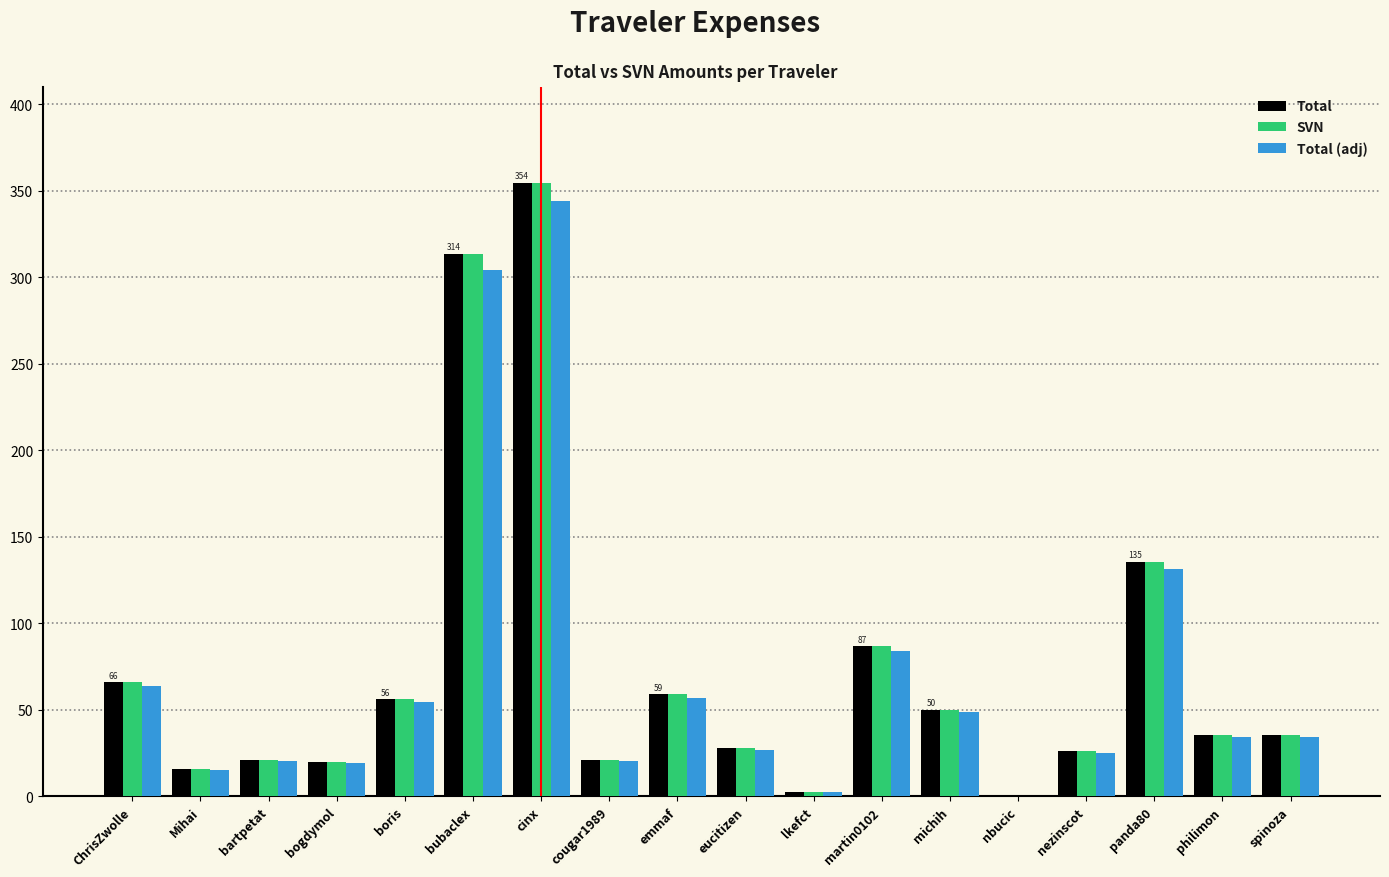

What is the sum of all Total values?

1326.0